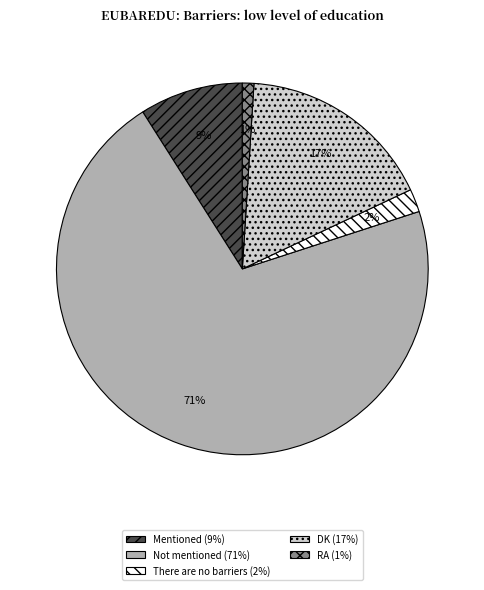

The DK slice represents 5% of the pie. True or false?

False